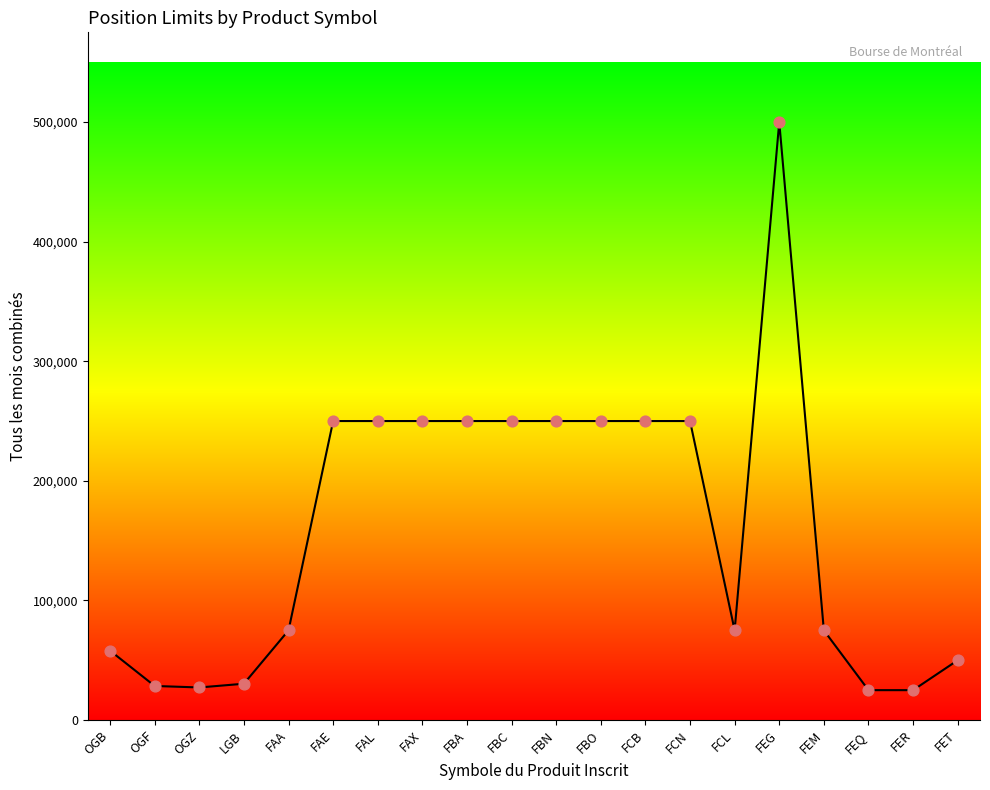

Between FAA and FBC, which is larger?

FBC